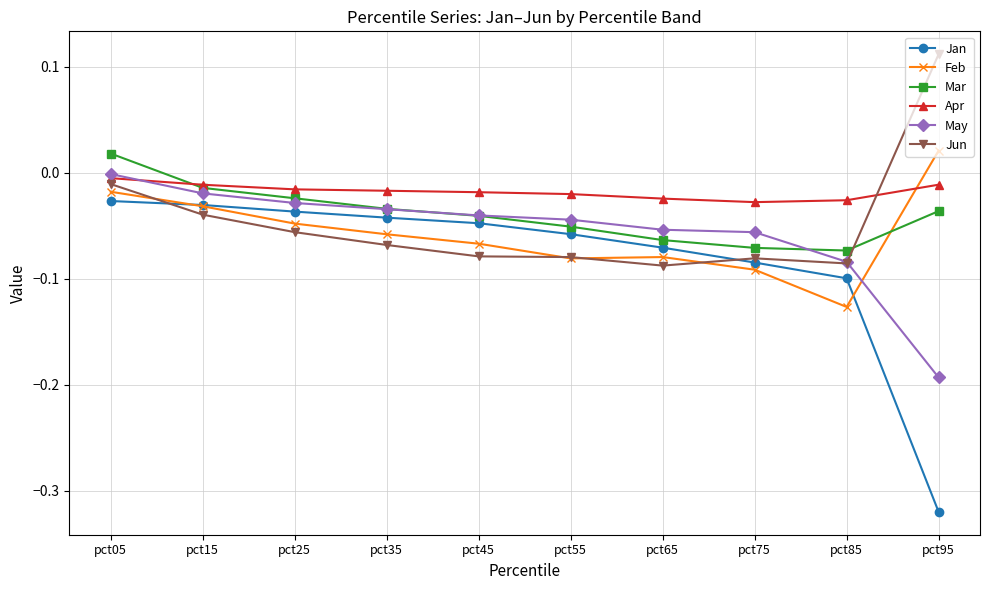

True or false: Jun has a value of -0.0 at pct15.

True